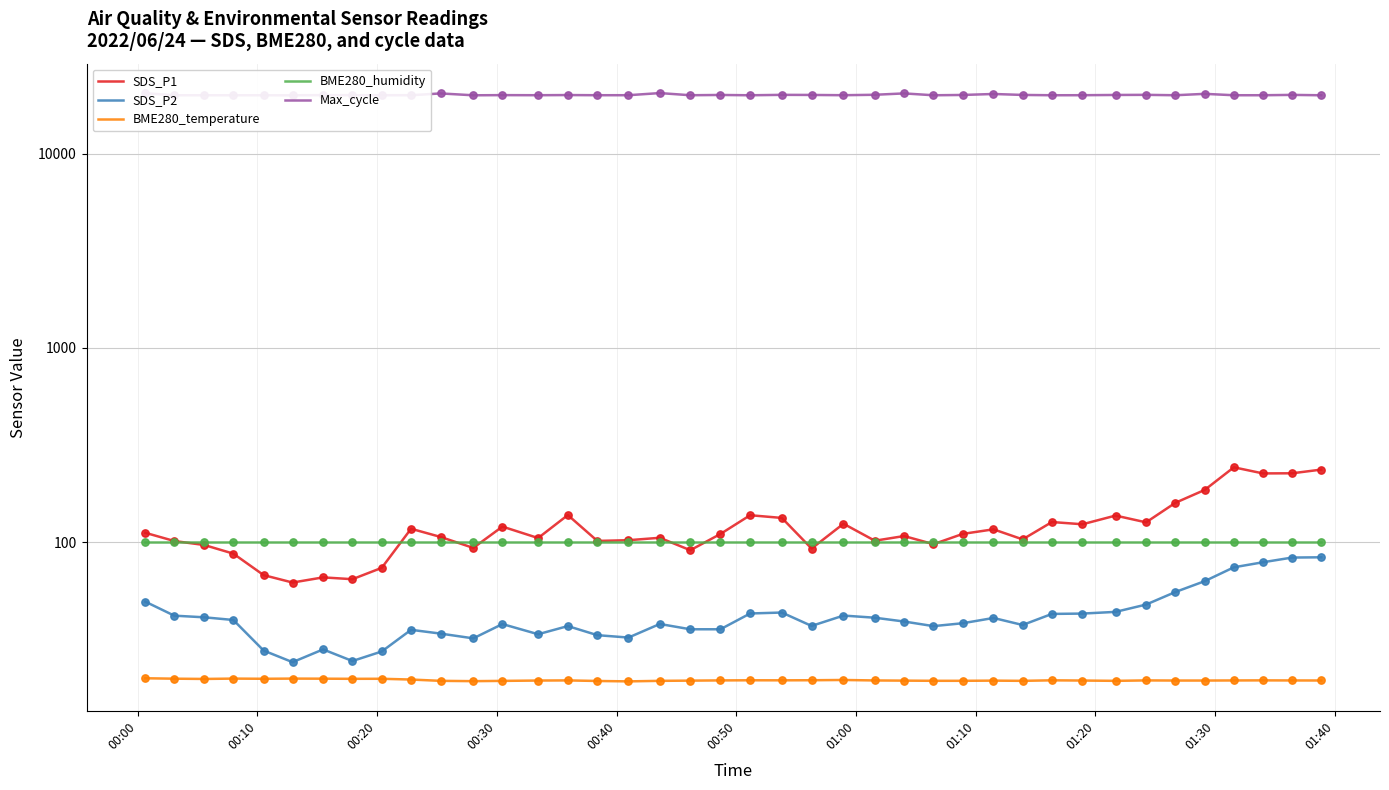

Which series has the largest total across all categories?

Max_cycle